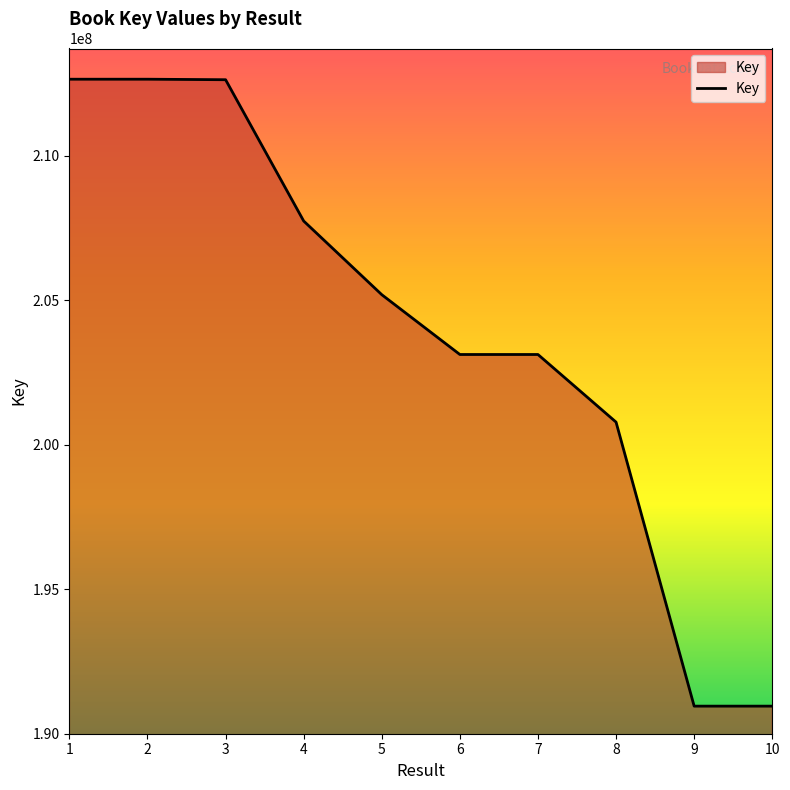

What is the difference between the maximum and minimum values?

21703625